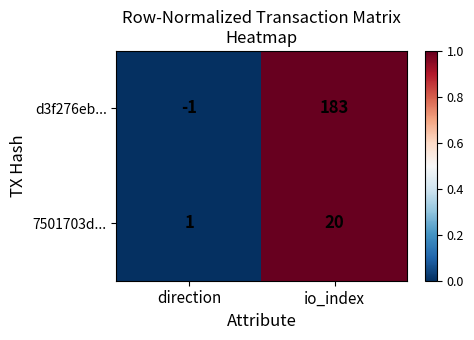

What is the highest value of the d3f276eb... series?

183